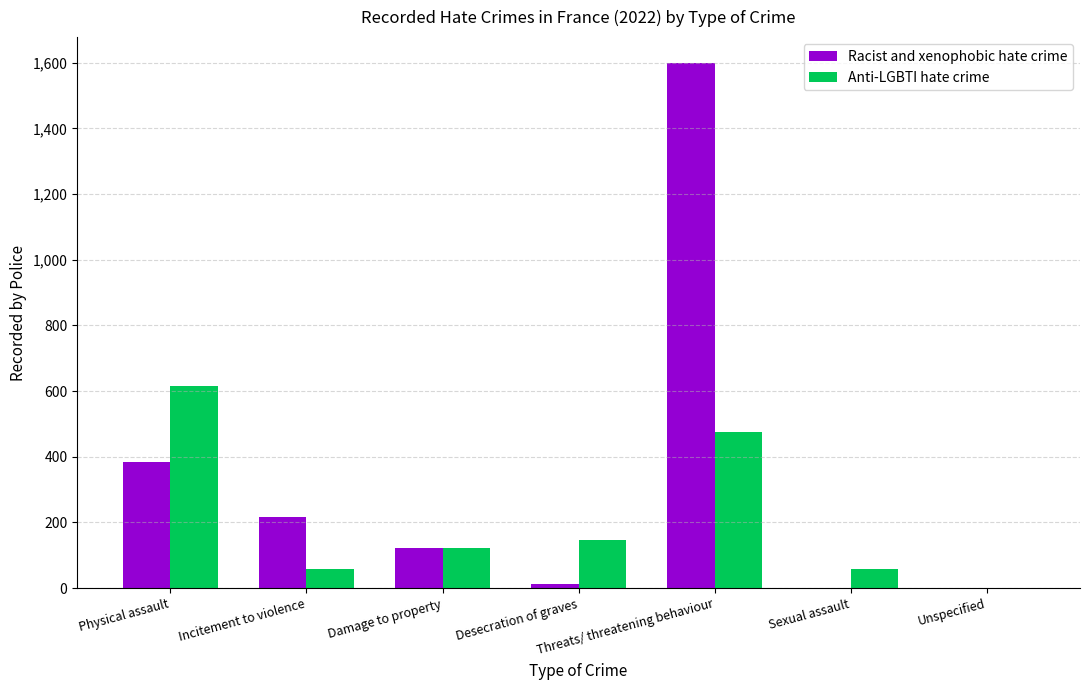

What is the approximate value of Racist and xenophobic hate crime at Damage to property?

123